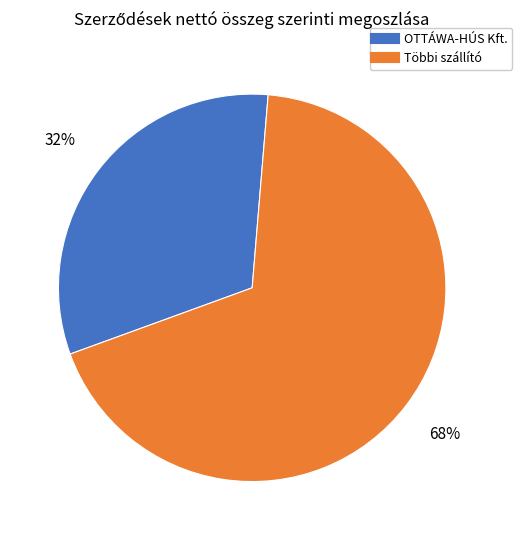

To the nearest percent, what is the difference between the largest and smallest slice percentages?

36%